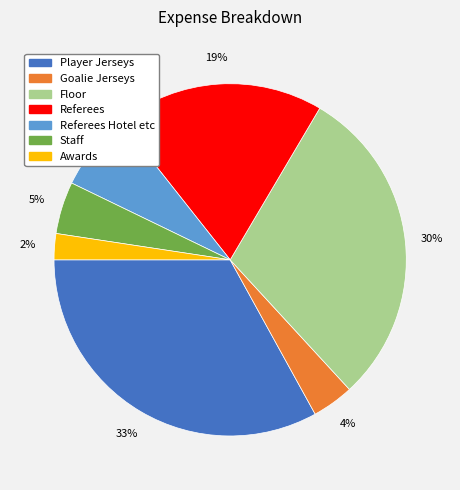

Is it true that Referees is 11% of the pie?

False